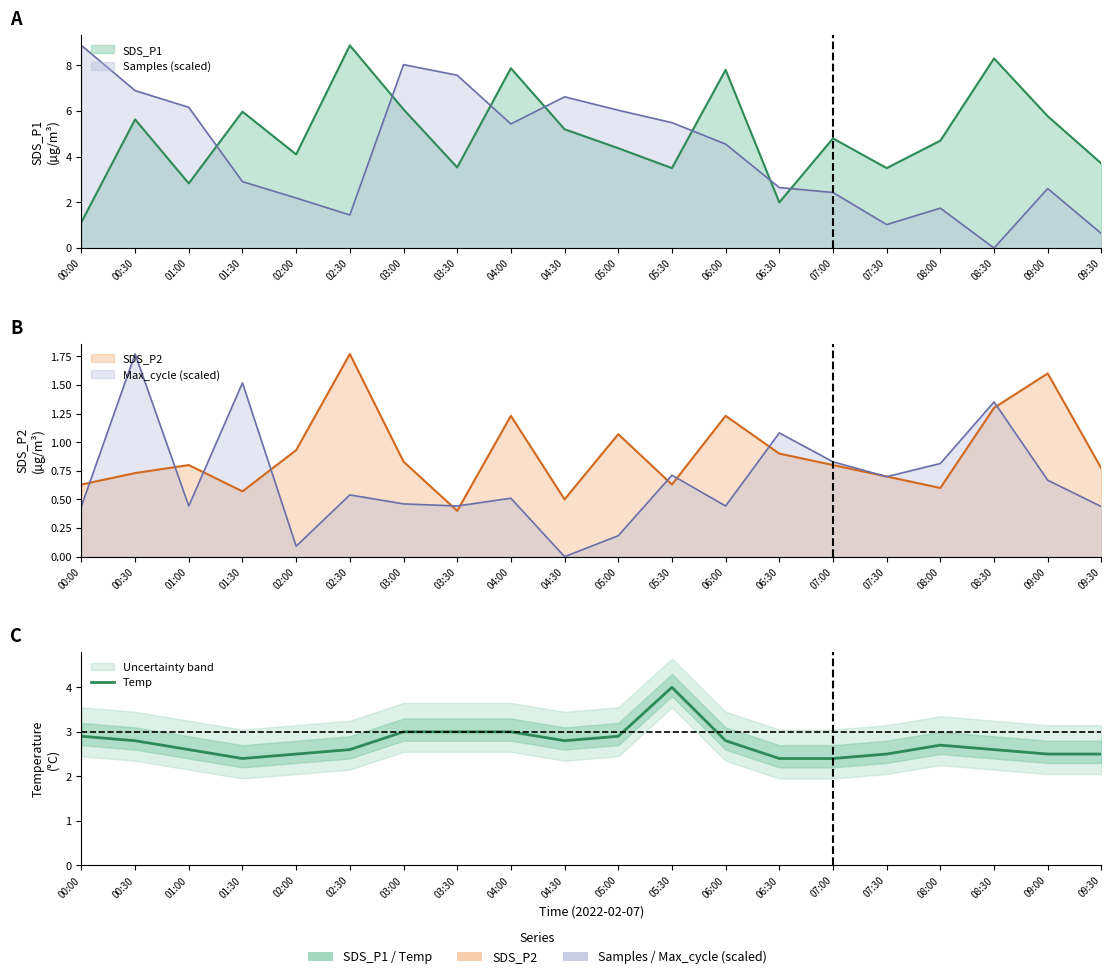

List the labels in order of value, smallest first.

01:30, 06:30, 07:00, 02:00, 07:30, 09:00, 09:30, 01:00, 02:30, 08:30, 08:00, 00:30, 04:30, 06:00, 00:00, 05:00, 03:00, 03:30, 04:00, 05:30